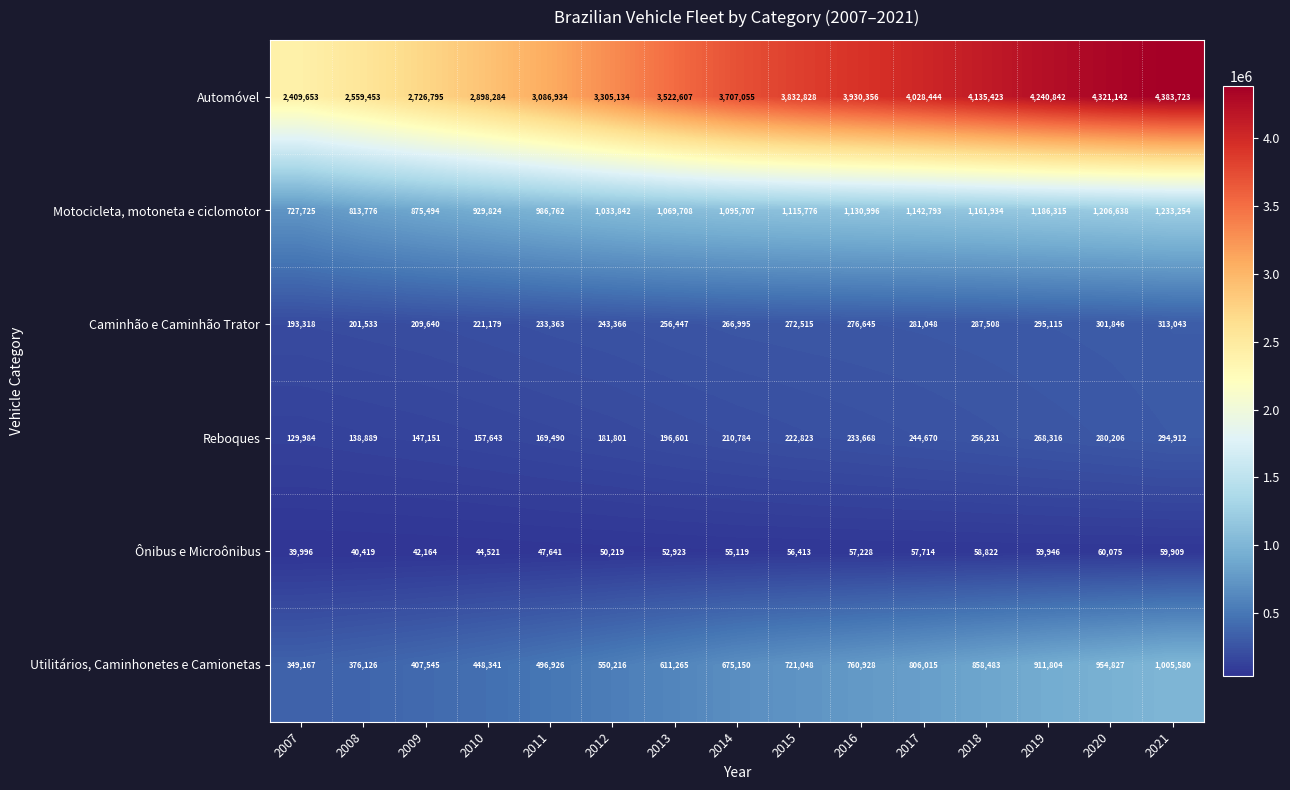

At which label is Caminhão e Caminhão Trator closest to 253180?

2013